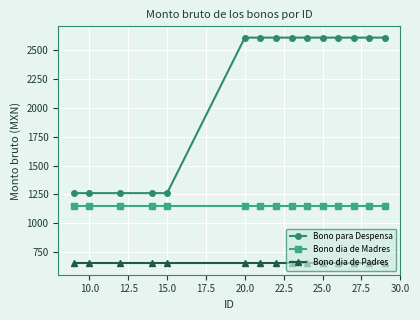

What is the smallest value displayed?

650